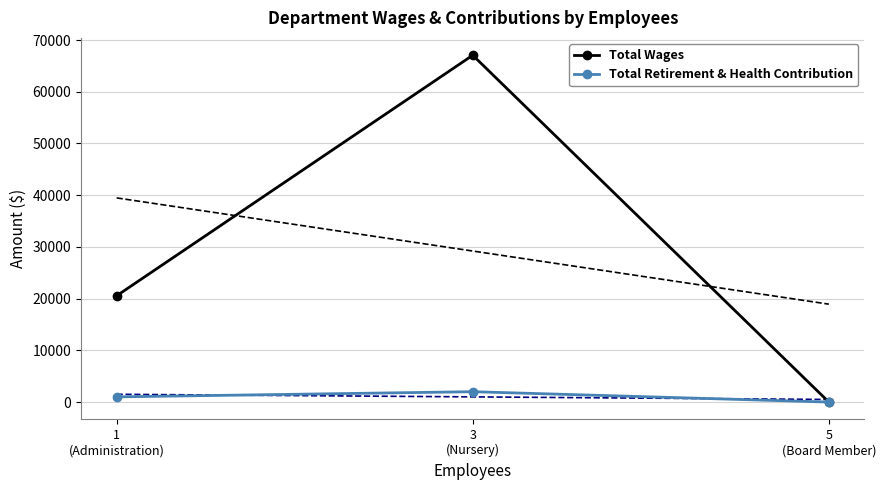

At which category is the sum across all series the highest?

3
(Nursery)